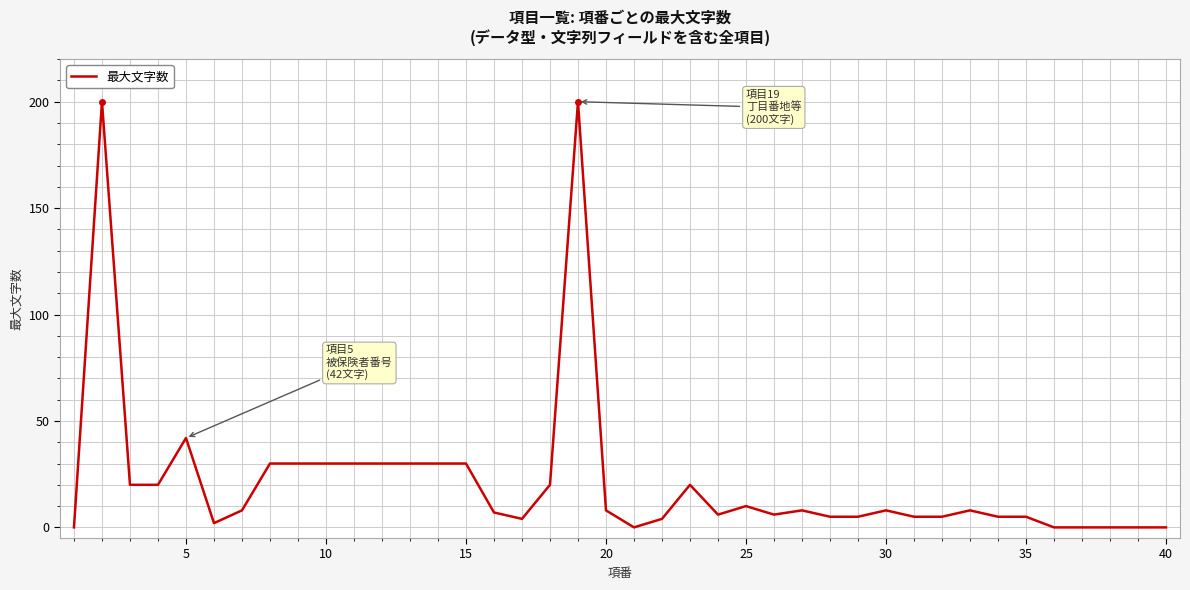

What is the greatest value displayed?

200